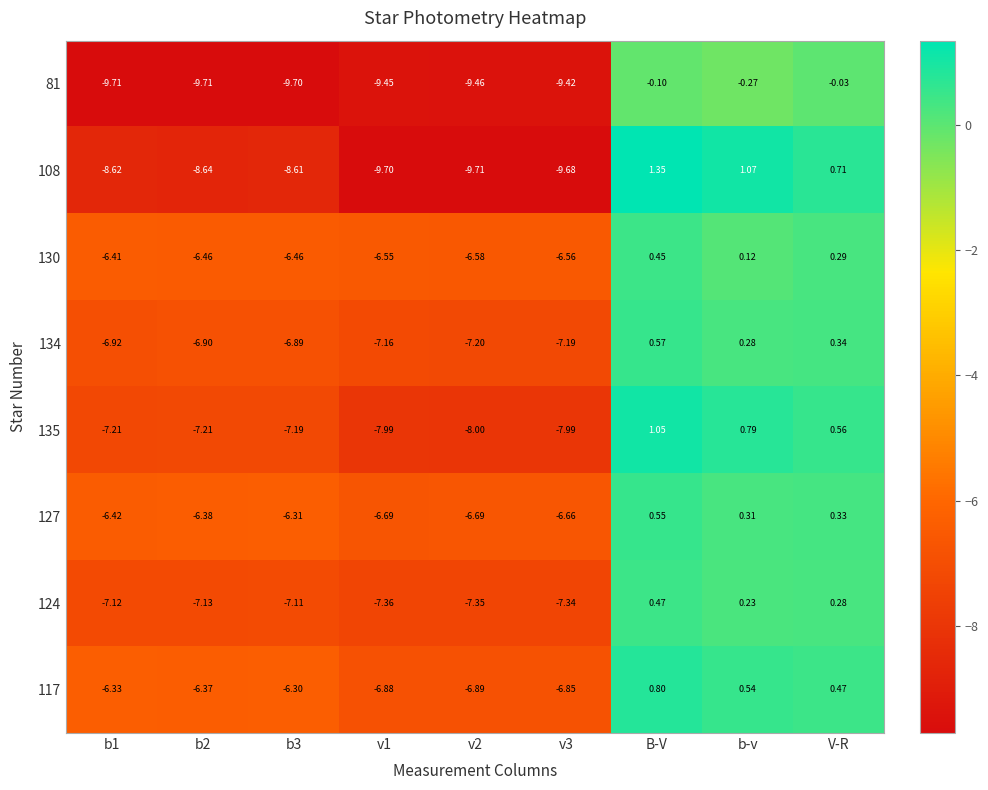

Which series has the widest spread of values?

108